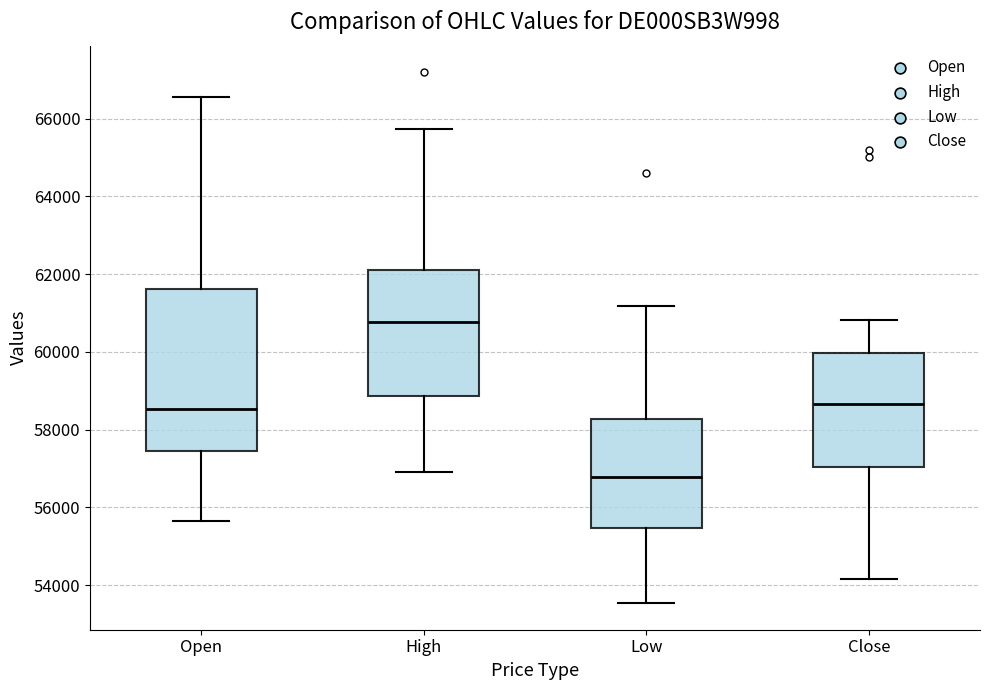

Reading left to right, read every box against the y-axis: the position of its median line, the range the box covers, and the ends of its whiskers. The values are not printed on the chart, so give them approximately, as read against the axis.

Open: median 58600, box 57400 to 61600, whiskers 55600 to 66600
High: median 60800, box 58800 to 62000, whiskers 57000 to 65800
Low: median 56800, box 55400 to 58200, whiskers 53600 to 61200
Close: median 58600, box 57000 to 60000, whiskers 54200 to 60800